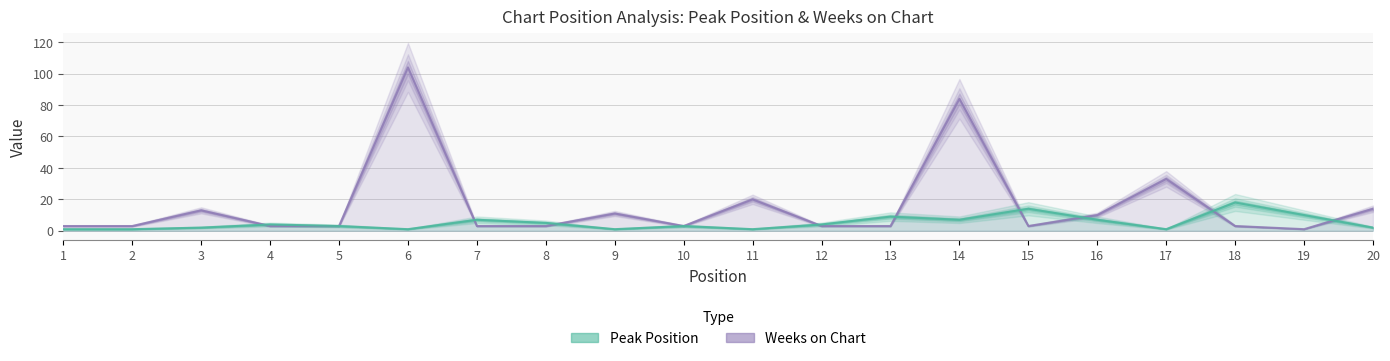

Reading left to right, what are all the values shown in this chart?

Weeks on Chart: 1=3	2=3	3=13	4=3	5=3	6=104	7=3	8=3	9=11	10=3	11=20	12=3	13=3	14=84	15=3	16=10	17=33	18=3	19=1	20=14
Peak Position: 1=1	2=1	3=2	4=4	5=3	6=1	7=7	8=5	9=1	10=3	11=1	12=4	13=9	14=7	15=14	16=7	17=1	18=18	19=10	20=2